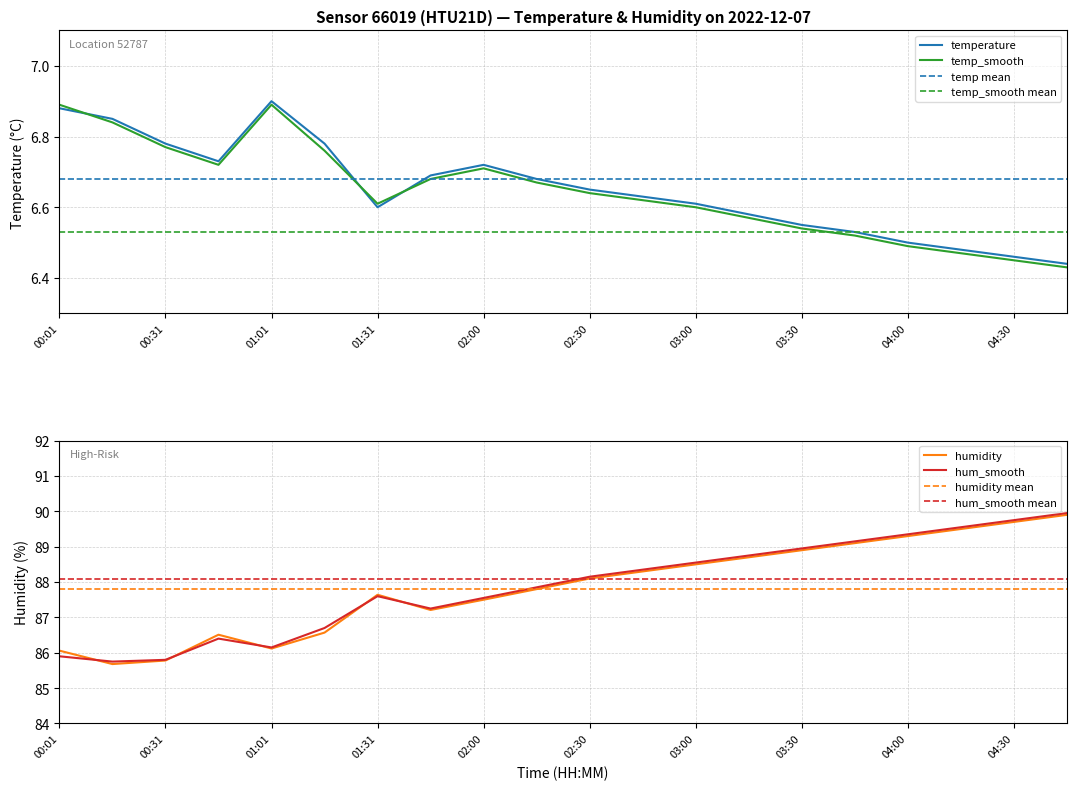

Where is the first local minimum for humidity?

00:16